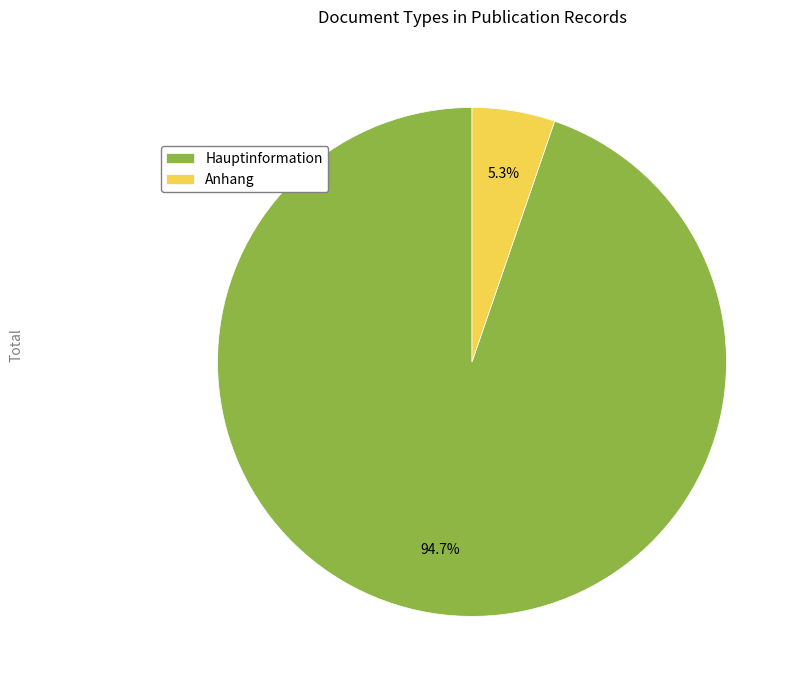

Count the number of slices in the pie.

2